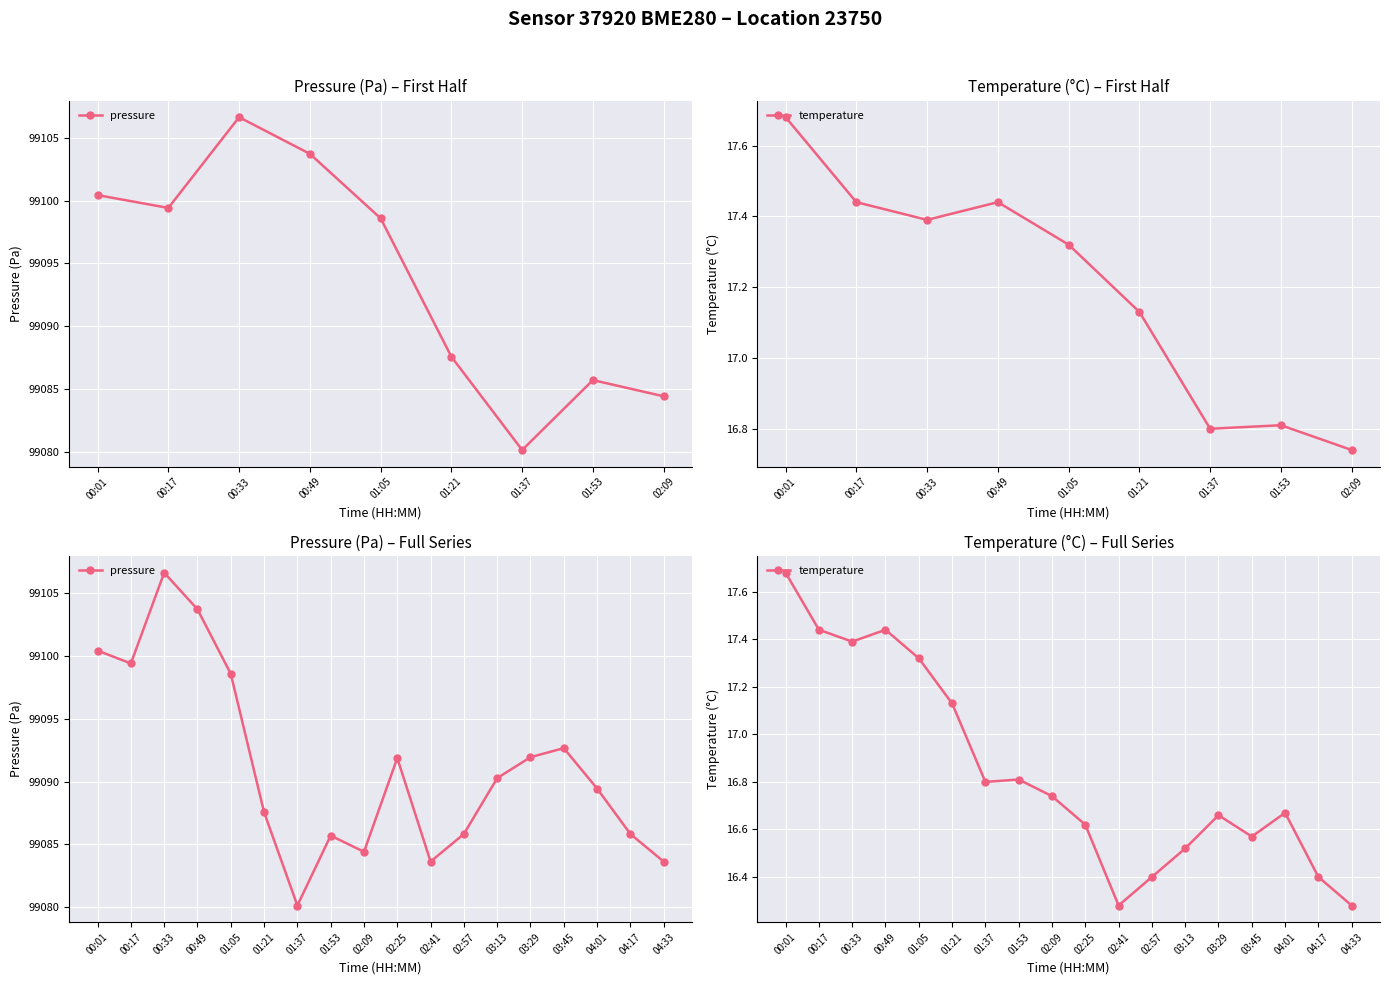

What is the difference between the maximum and minimum values in the pressure series?

26.5